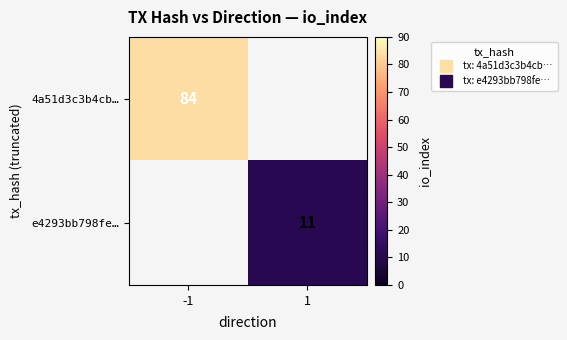

What is the minimum value shown in the chart?

11.0